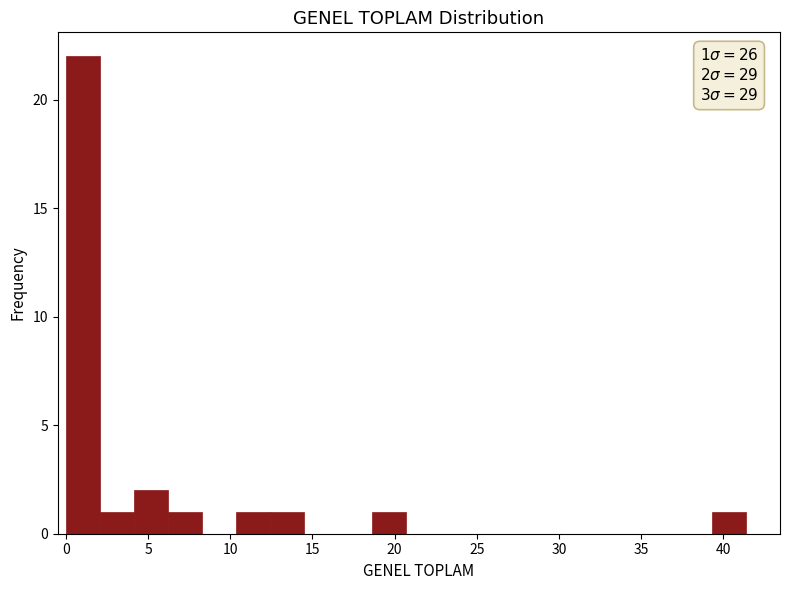

Which range on the x-axis has the tallest bar?

0.0 to 2.0